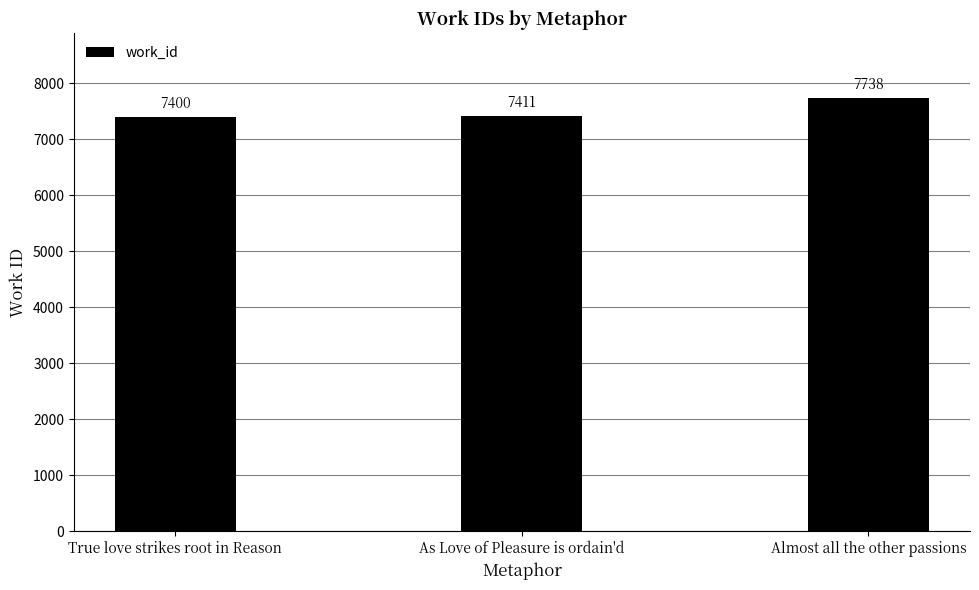

What is the difference between the maximum and minimum values?

338